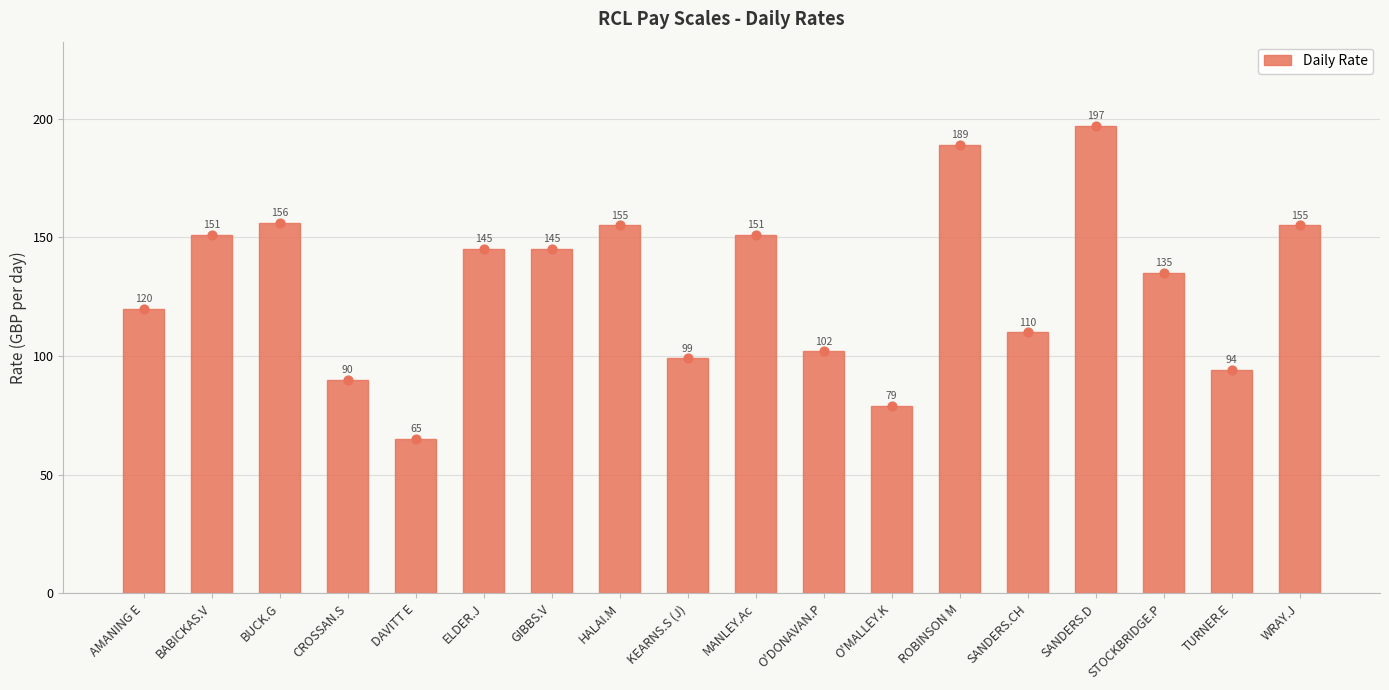

What is the change in value from ELDER.J to SANDERS.CH?

-35